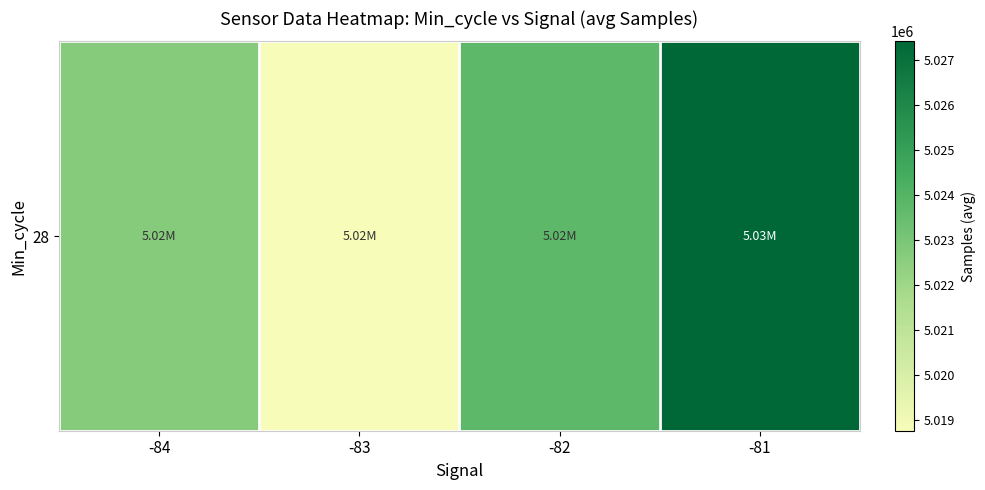

How many values exceed 5023747?

2